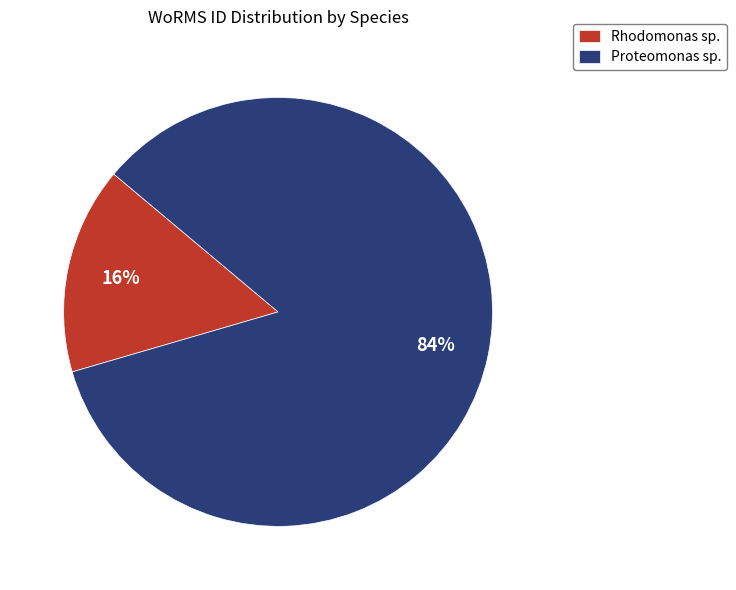

To the nearest percent, what is the average slice percentage?

50%